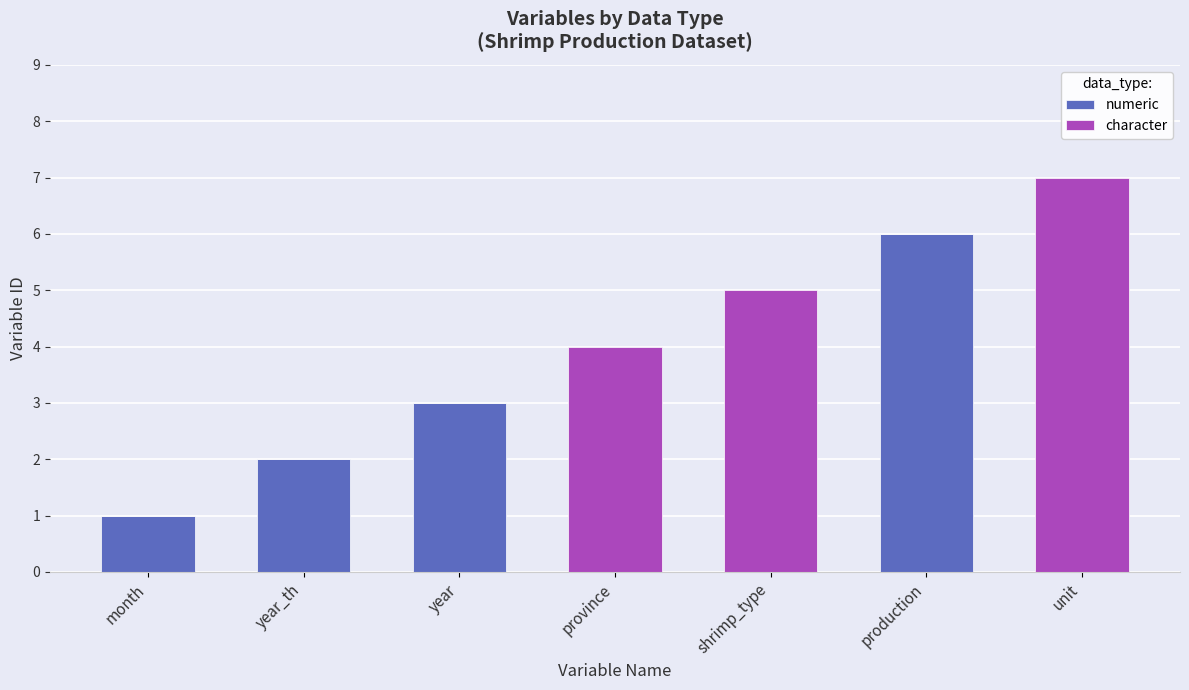

The value of numeric at production is 9. True or false?

False